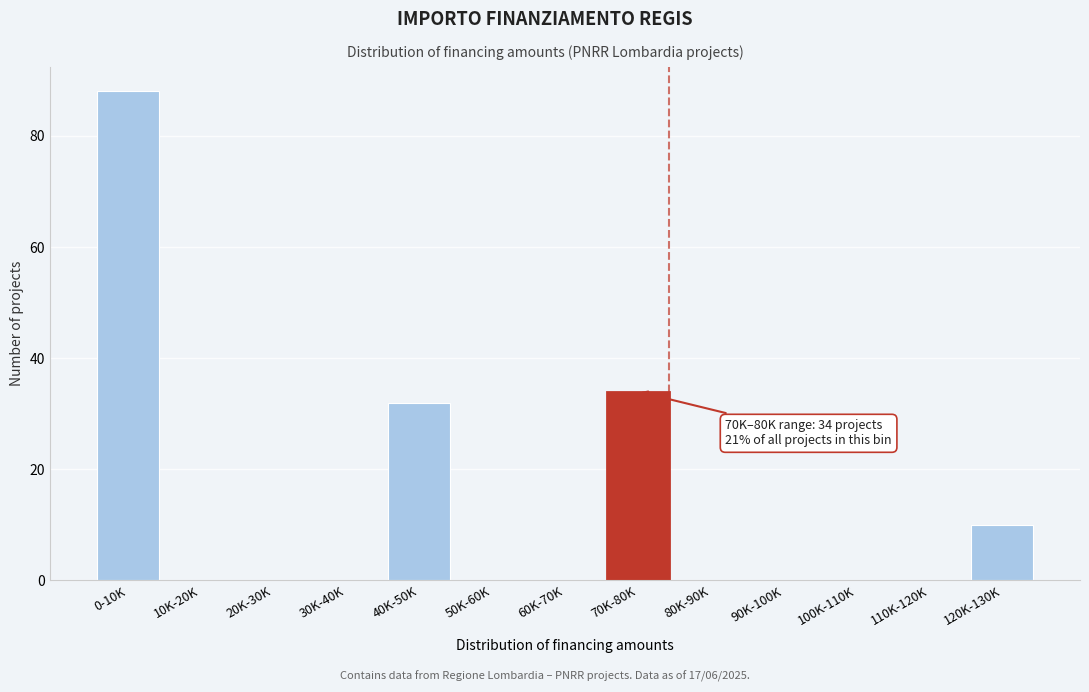

Reading right to left, extract all data points from this chart.

120K-130K=10	110K-120K=0	100K-110K=0	90K-100K=0	80K-90K=0	70K-80K=34	60K-70K=0	50K-60K=0	40K-50K=32	30K-40K=0	20K-30K=0	10K-20K=0	0-10K=88